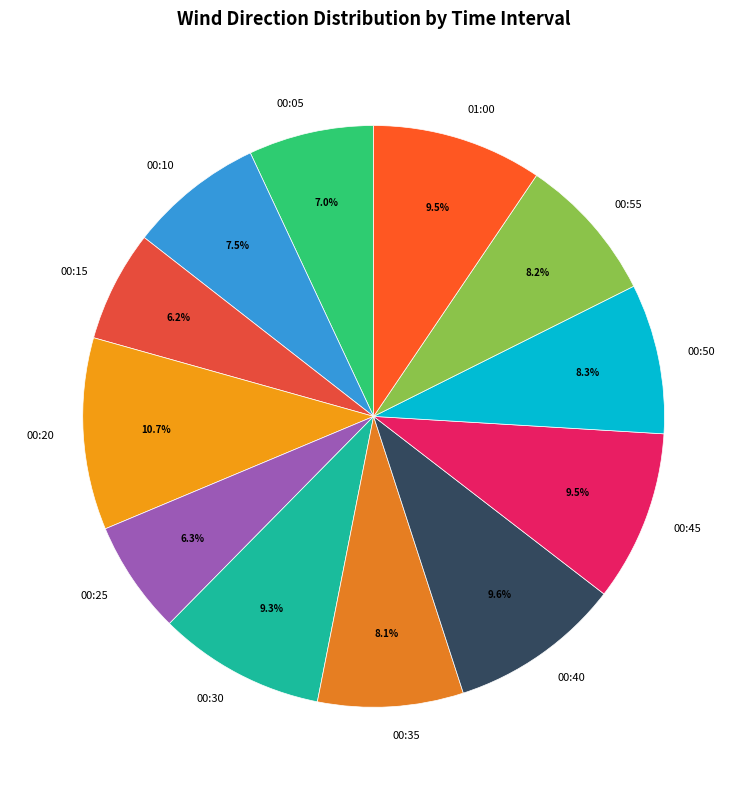

How many segments does this pie chart have?

12